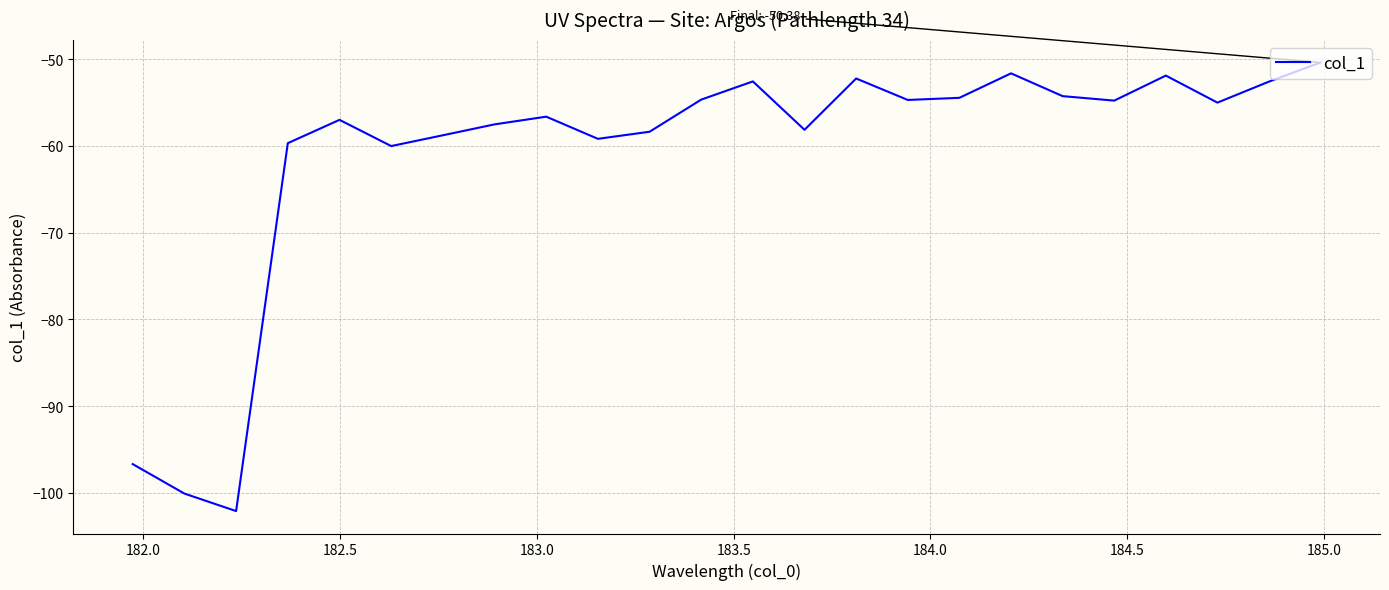

What is the maximum value shown in the chart?

-50.4